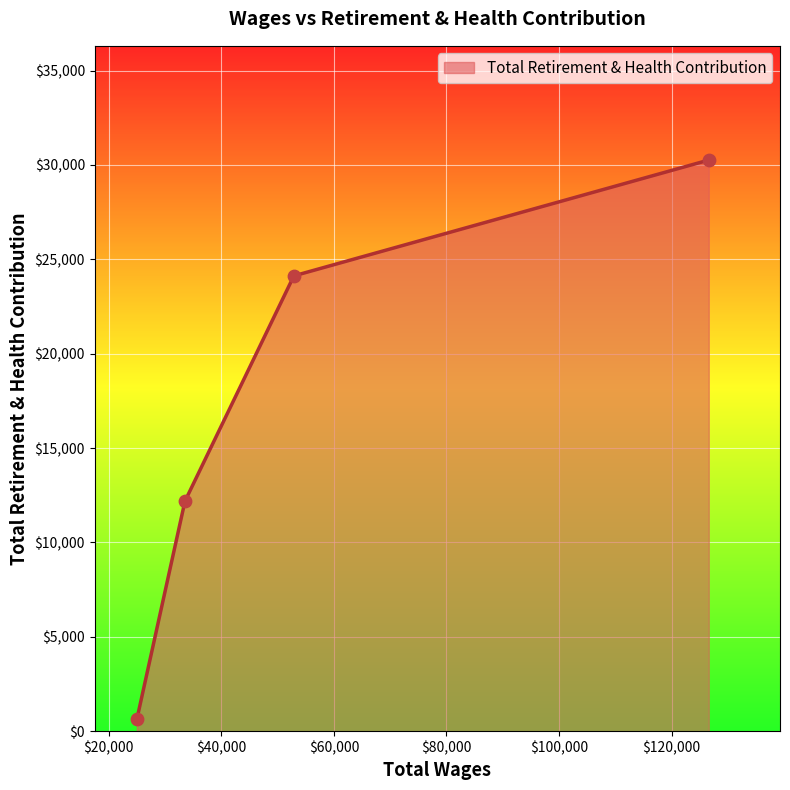

What is the difference between the maximum and minimum values?

29633